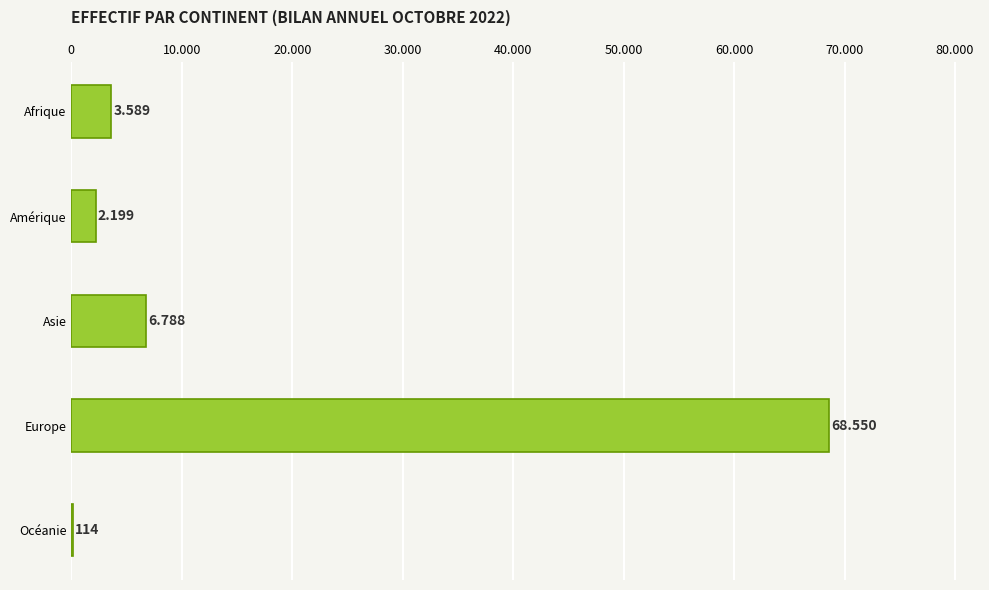

How many bars are there in total?

5